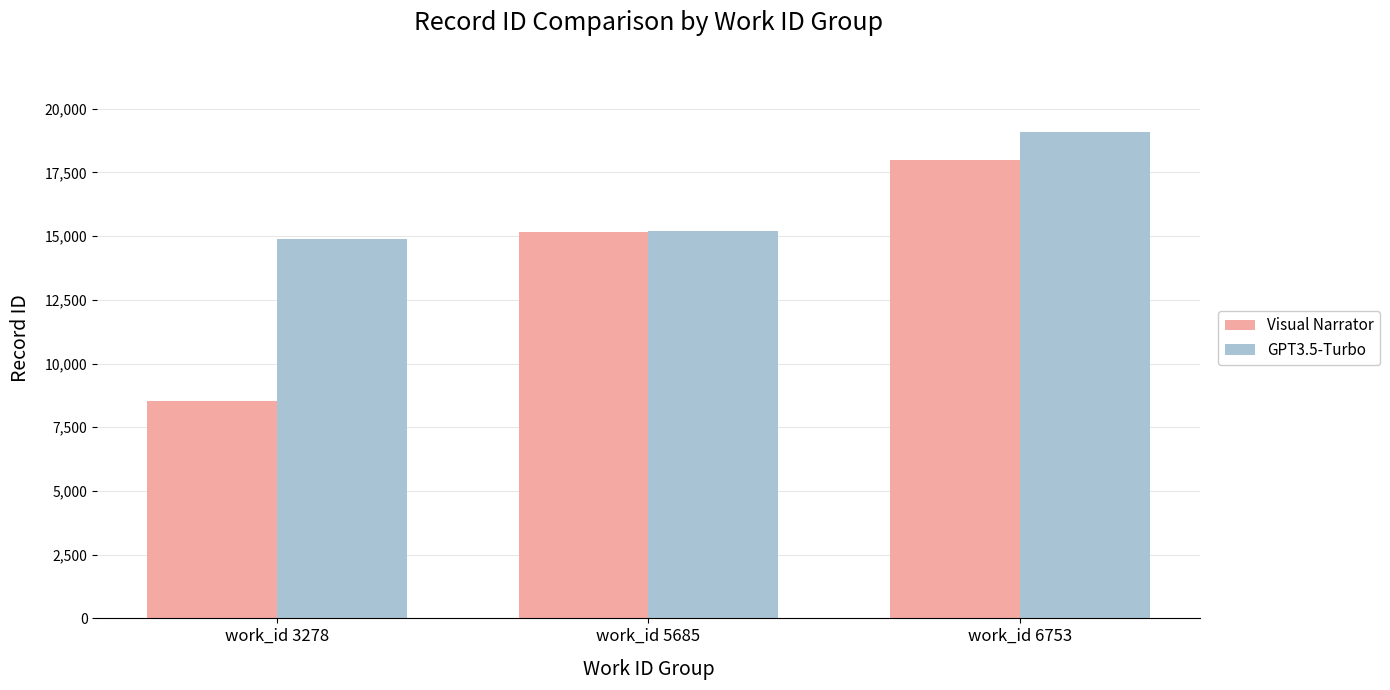

Reading left to right, list all the values displayed in this chart.

Visual Narrator: 8539	15160	17982
GPT3.5-Turbo: 14889	15184	19103